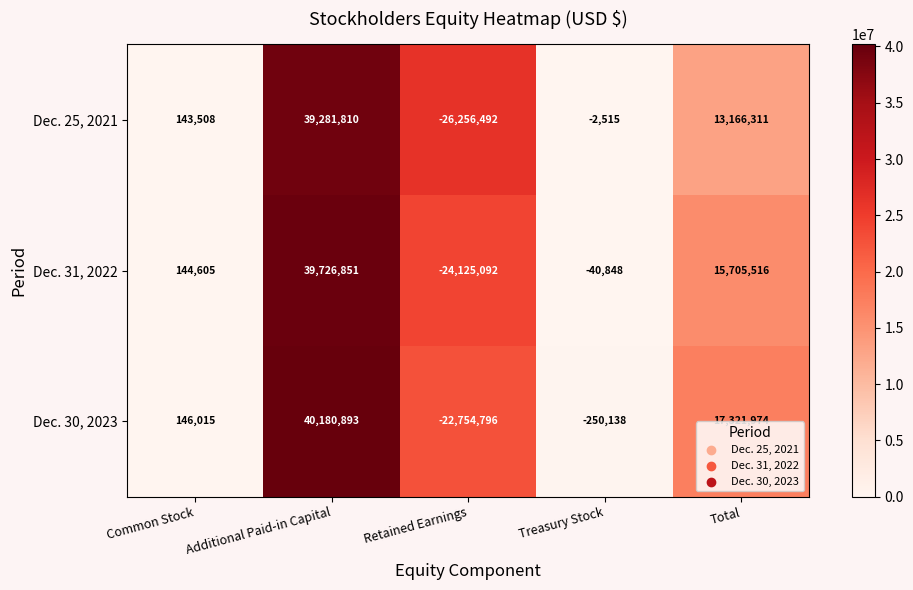

Rank the series by their maximum value, from highest to lowest.

Dec. 30, 2023, Dec. 31, 2022, Dec. 25, 2021